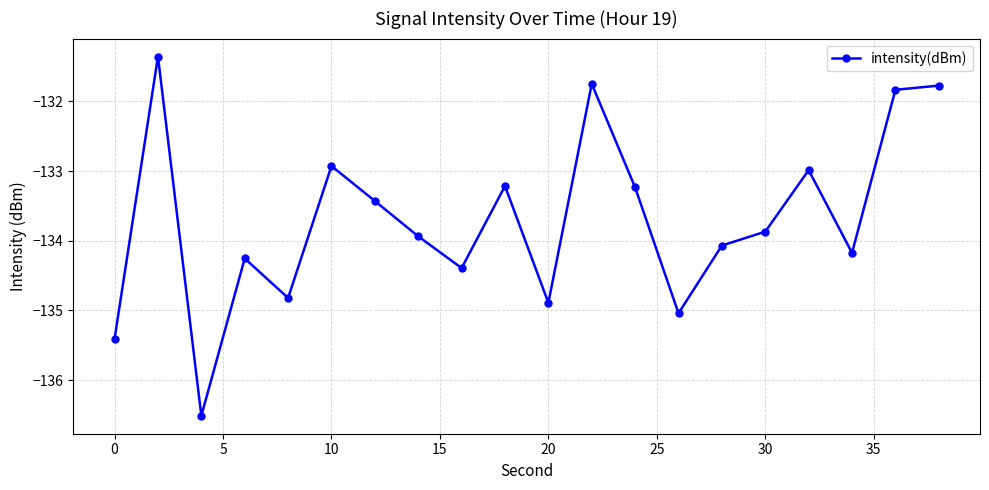

What is the minimum value shown in the chart?

-136.5